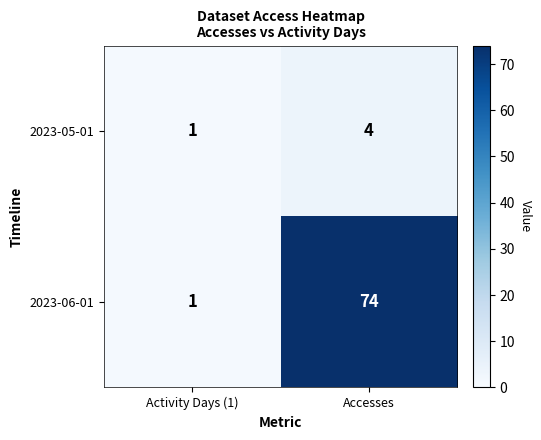

At which label is 2023-05-01 closest to 2?

Activity Days (1)